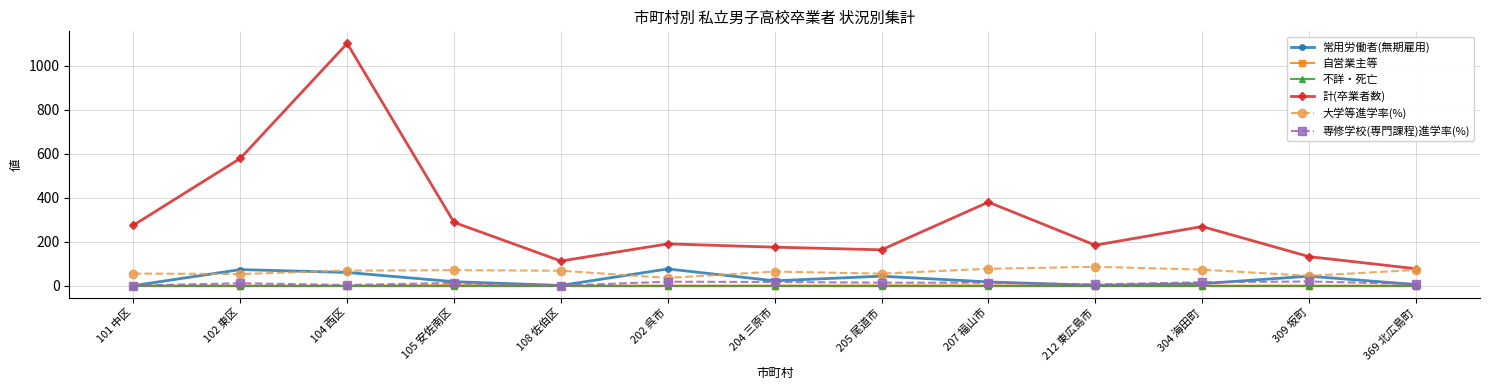

The 常用労働者(無期雇用) series shows 9.0 at 304 海田町. True or false?

True